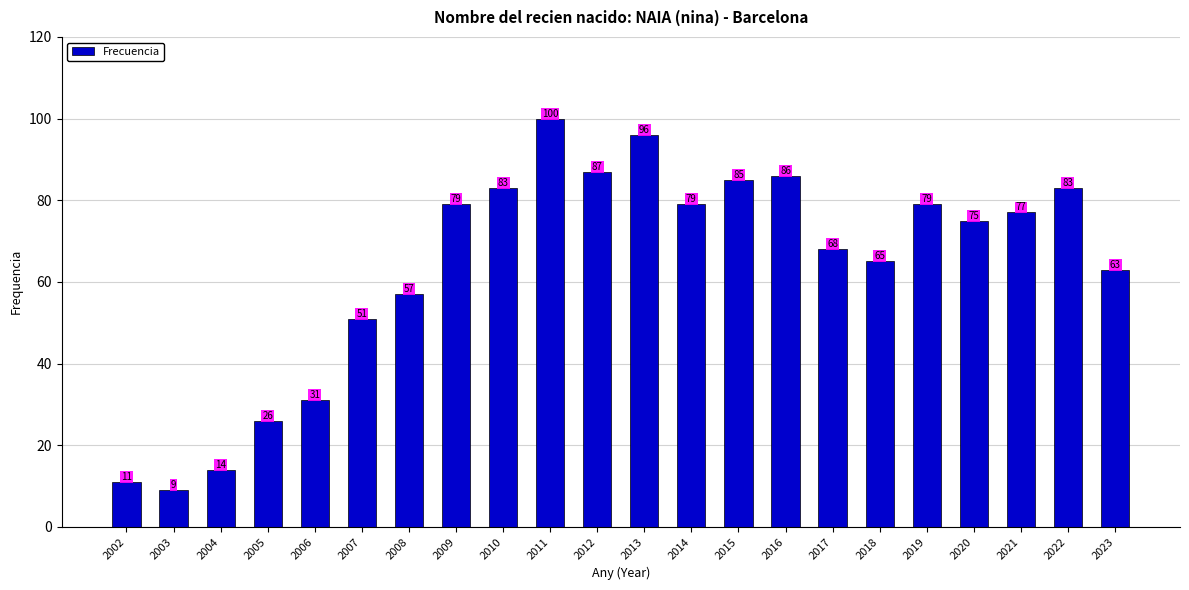

How many data points does each series have?

22